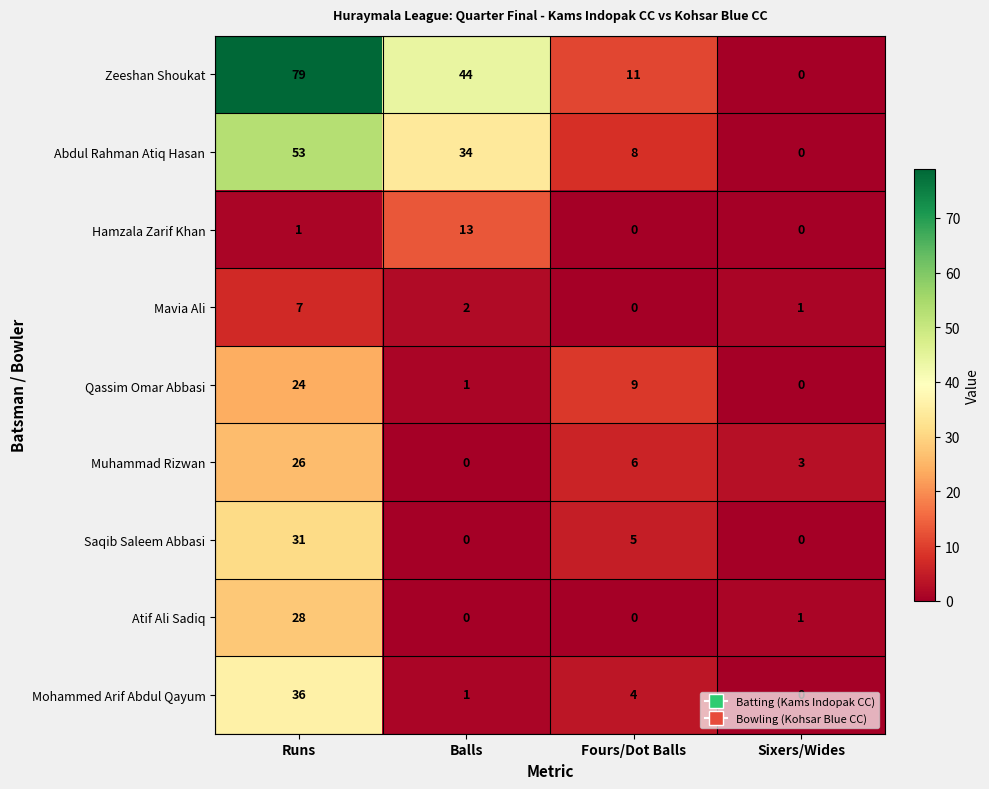

What is the sum of the Mohammed Arif Abdul Qayum values at Balls and Fours/Dot Balls?

5